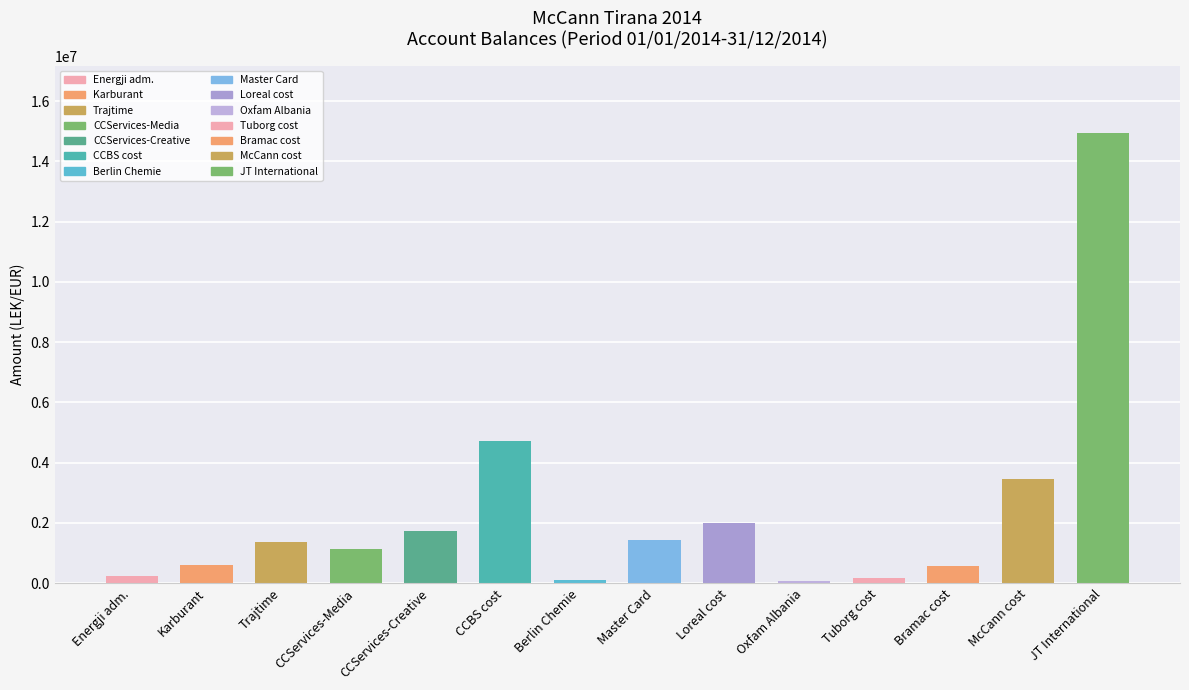

True or false: the data shows 588118.9 at Karburant.

True